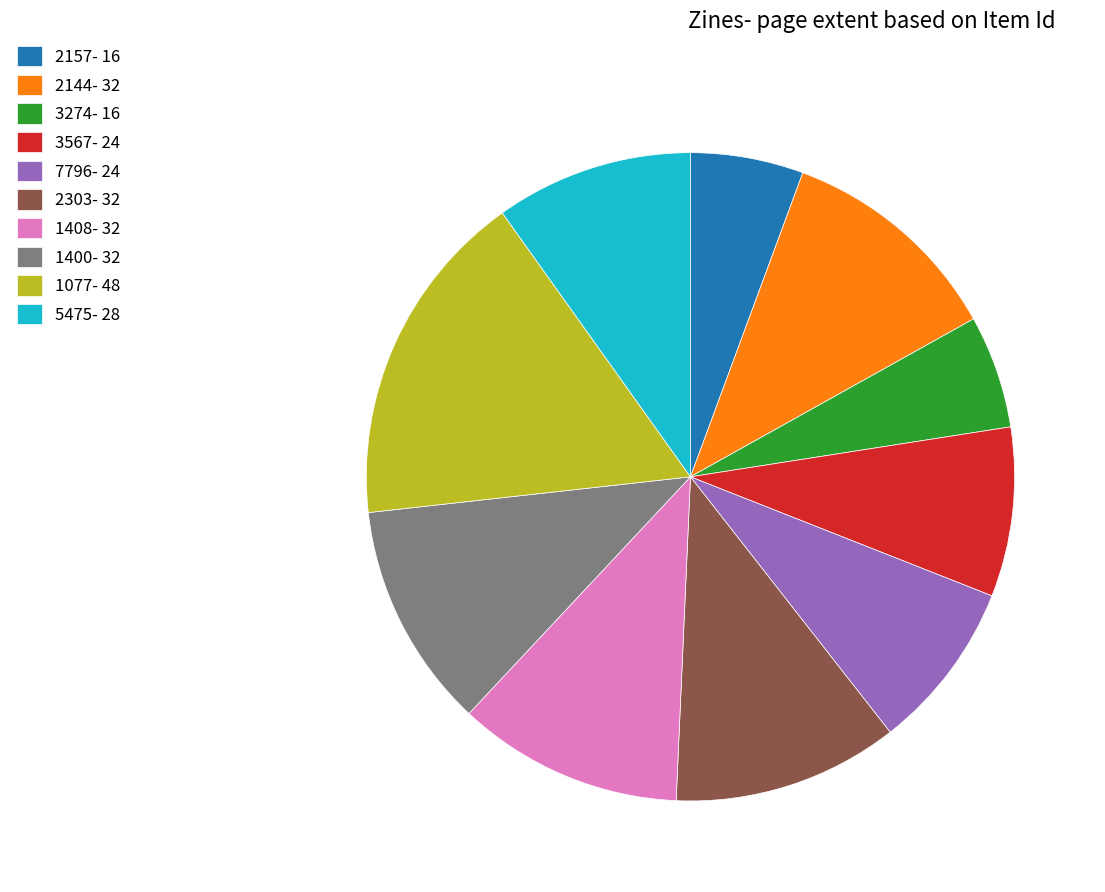

Is the sum of 3274- 16 and 2303- 32 greater than half?

No